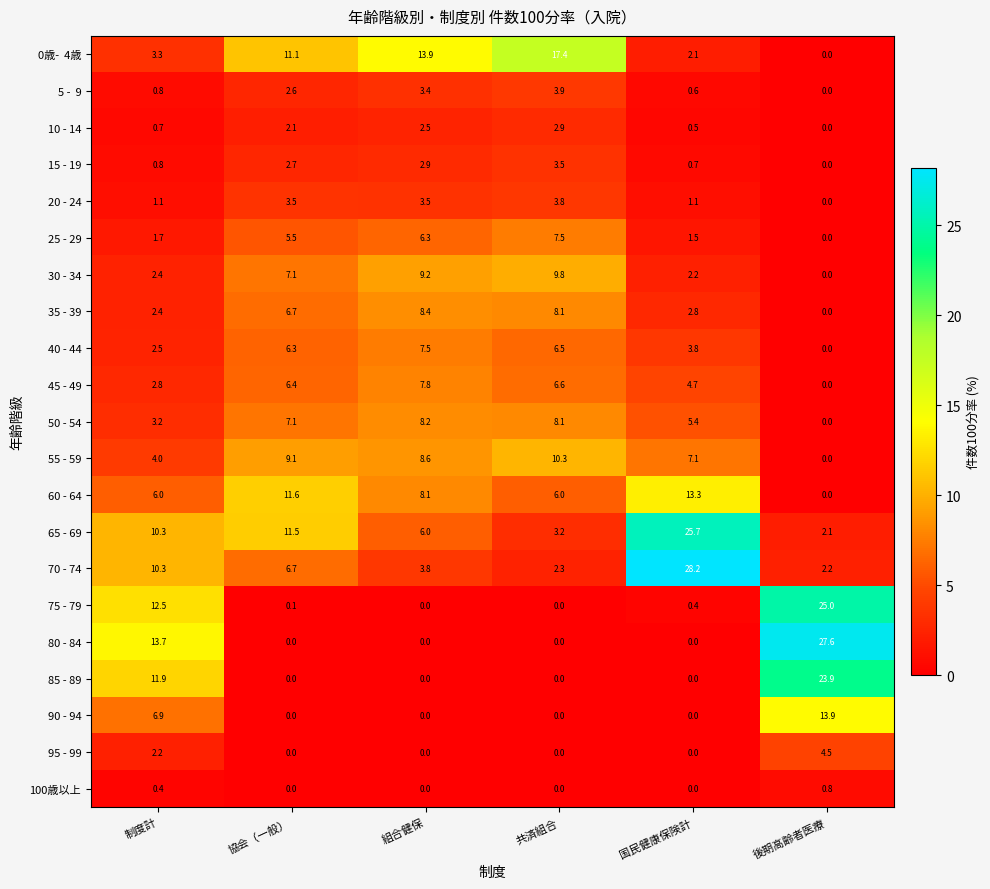

Count the number of data series in this chart.

21